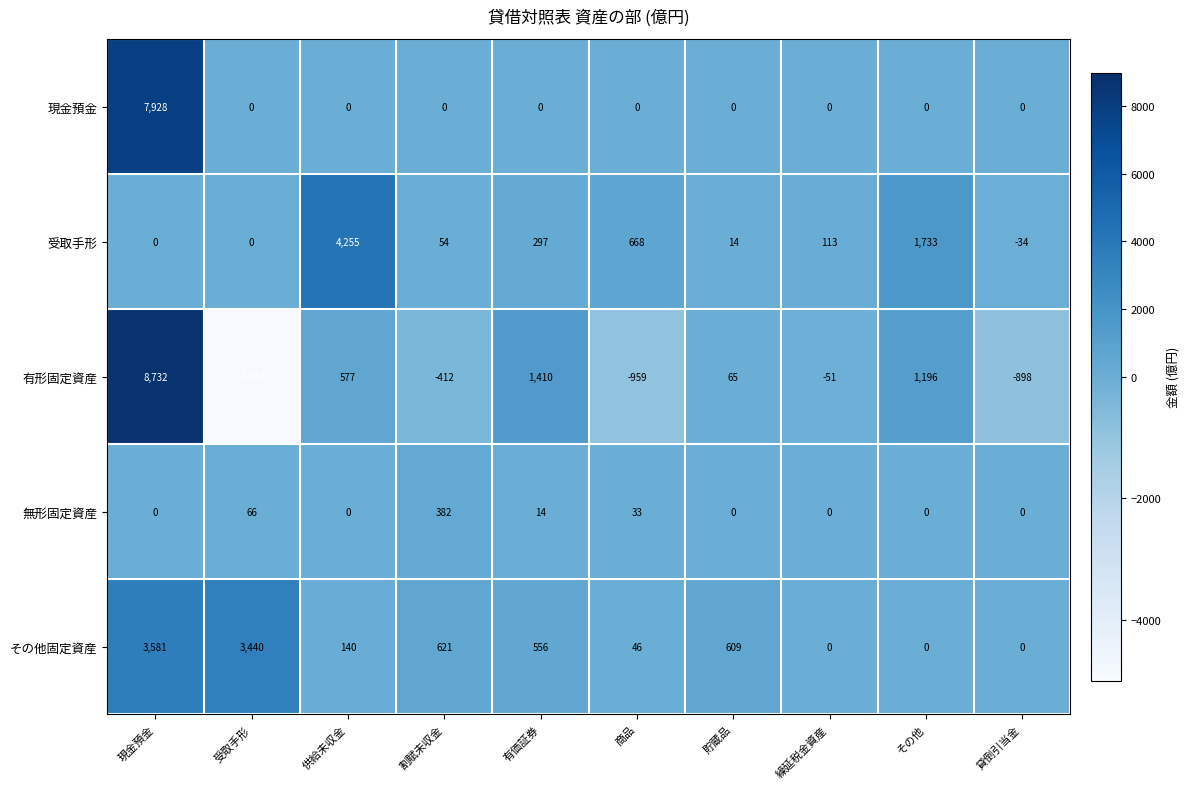

How many values in the 有形固定資産 series are below 65?

5